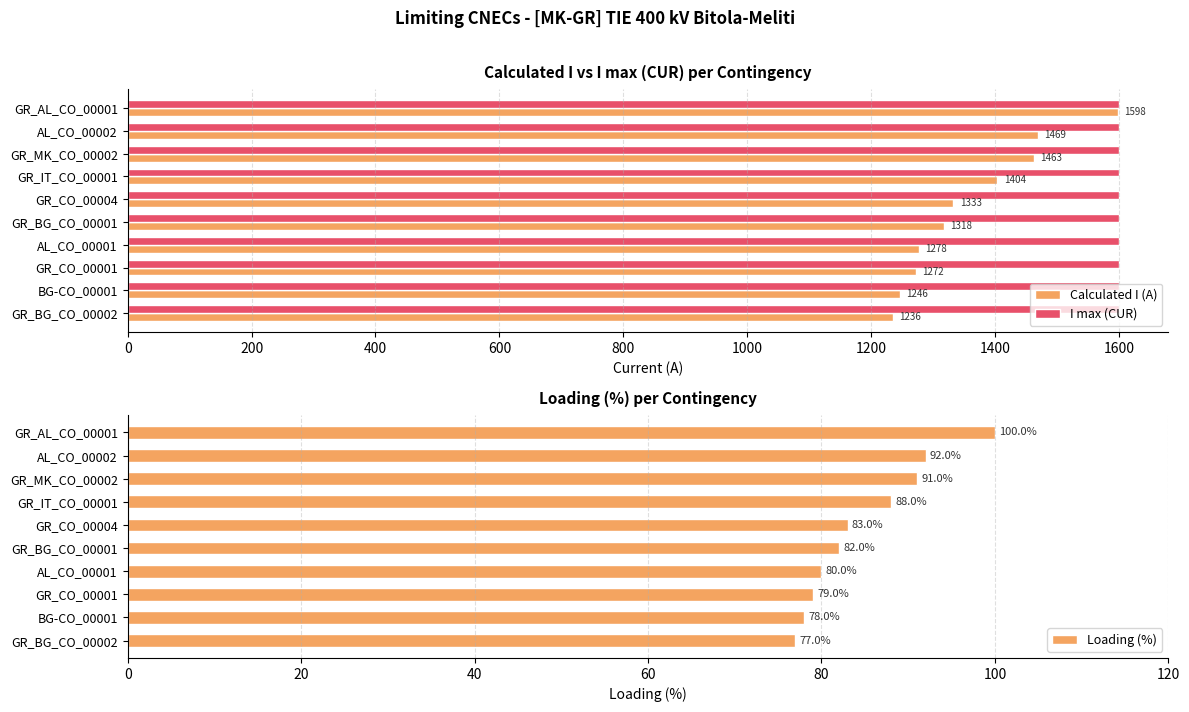

How many groups of bars are there?

10